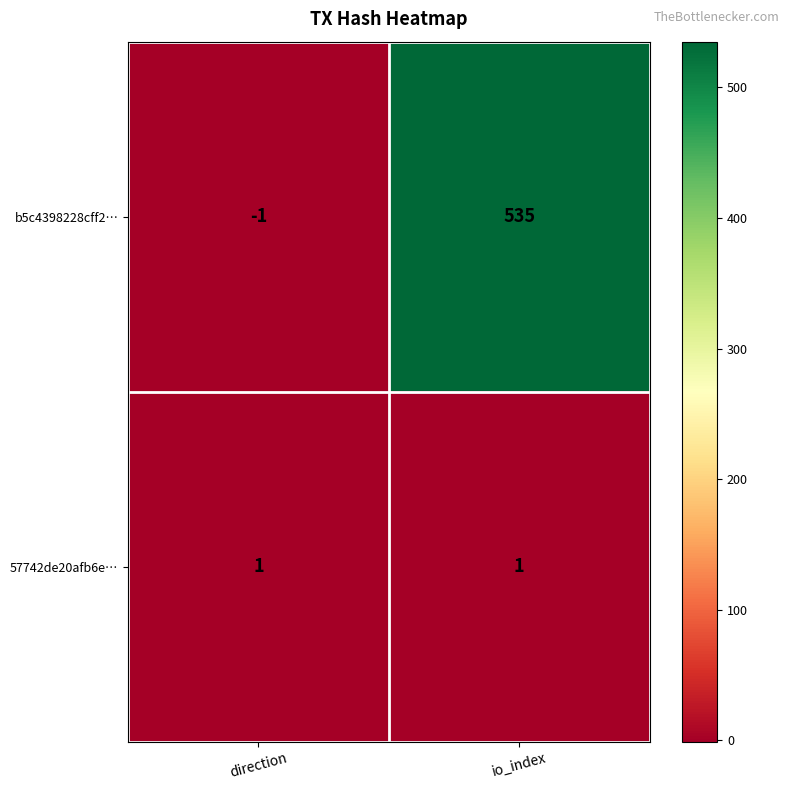

At io_index, list the series in order from largest to smallest.

b5c4398228cff2…, 57742de20afb6e…